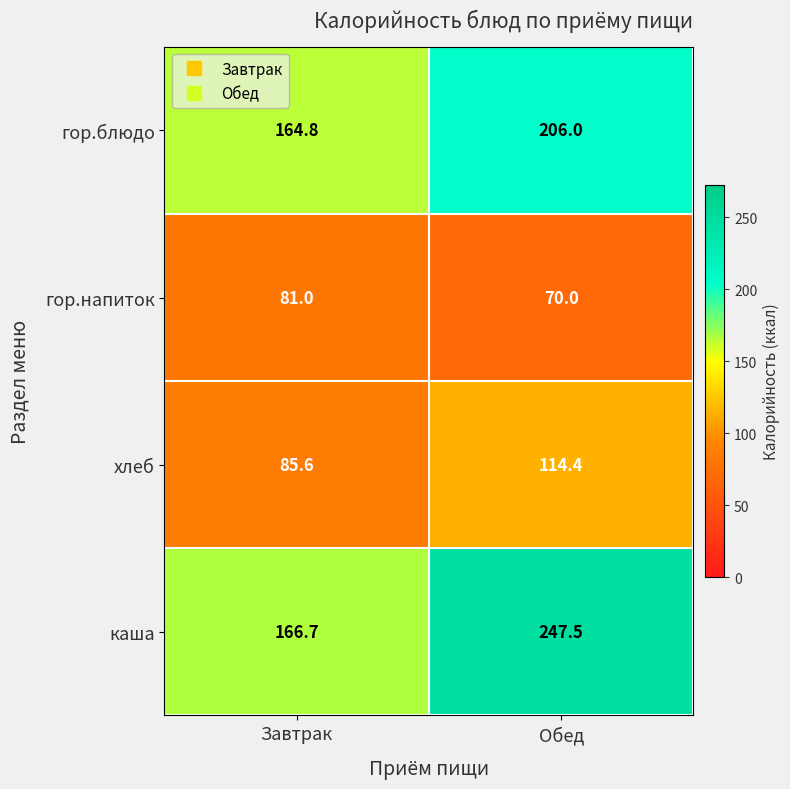

Which category has the lowest value across all series?

Обед